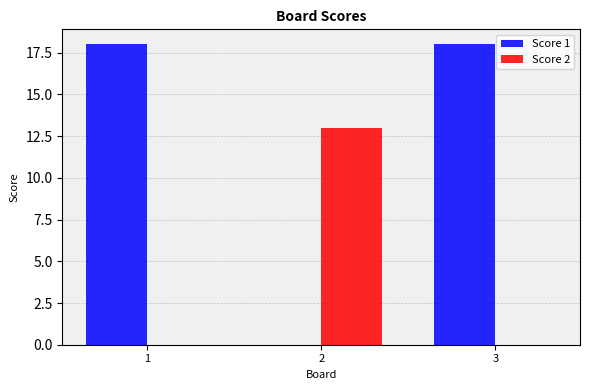

Is it true that Score 1 equals 18 at 1?

True